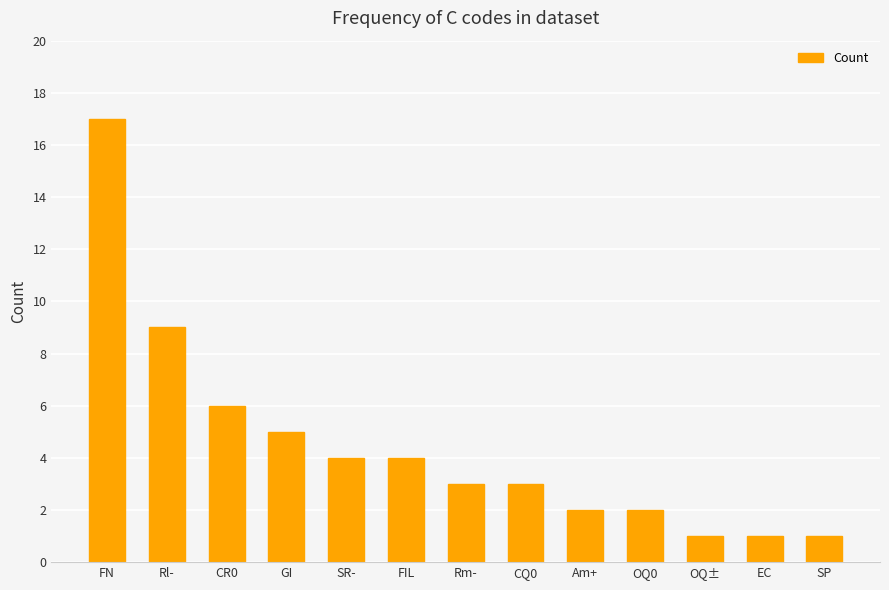

Does the chart contain any negative values?

No